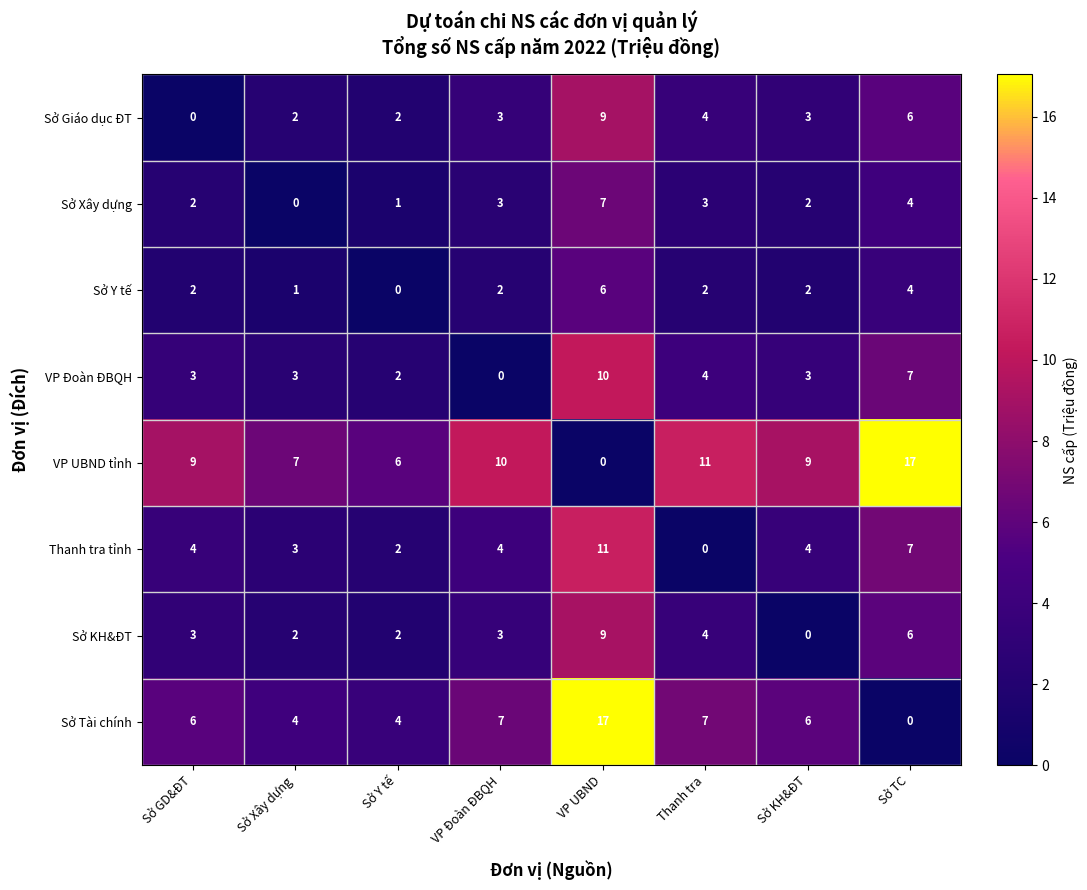

How many positive values does the VP UBND tỉnh series have?

7